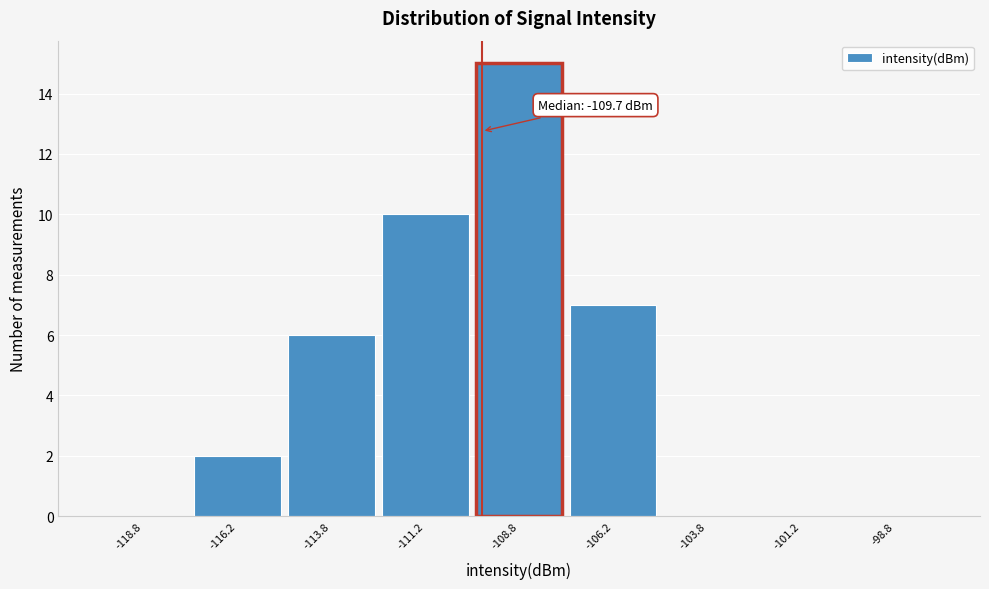

Which range on the x-axis has the tallest bar?

-110.0 to -107.5